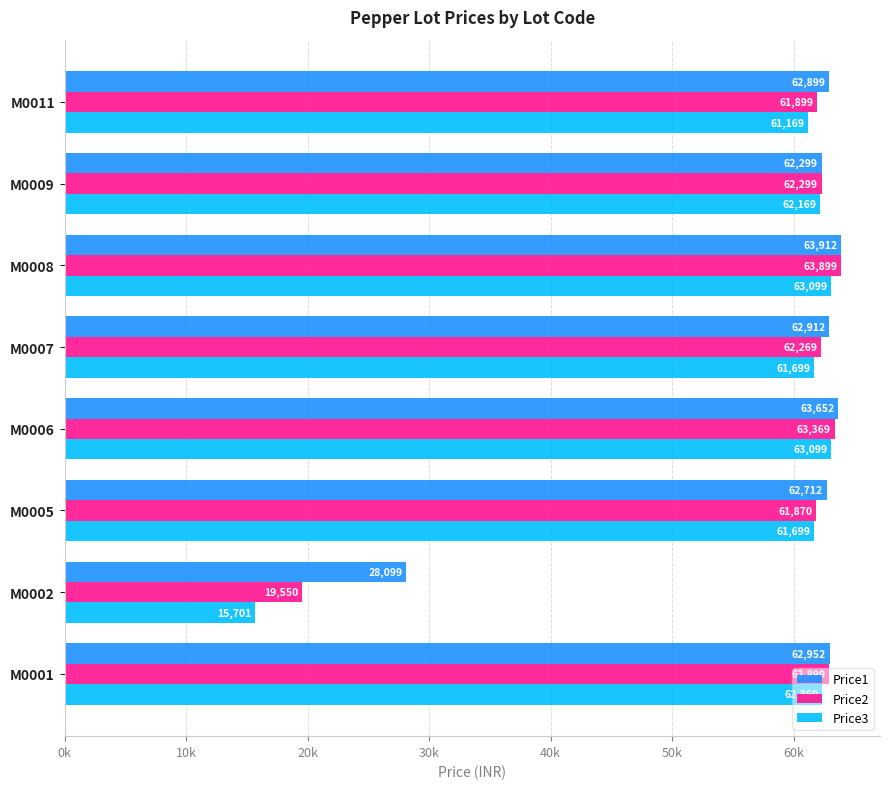

What is the difference between the maximum and minimum values in the Price3 series?

47398